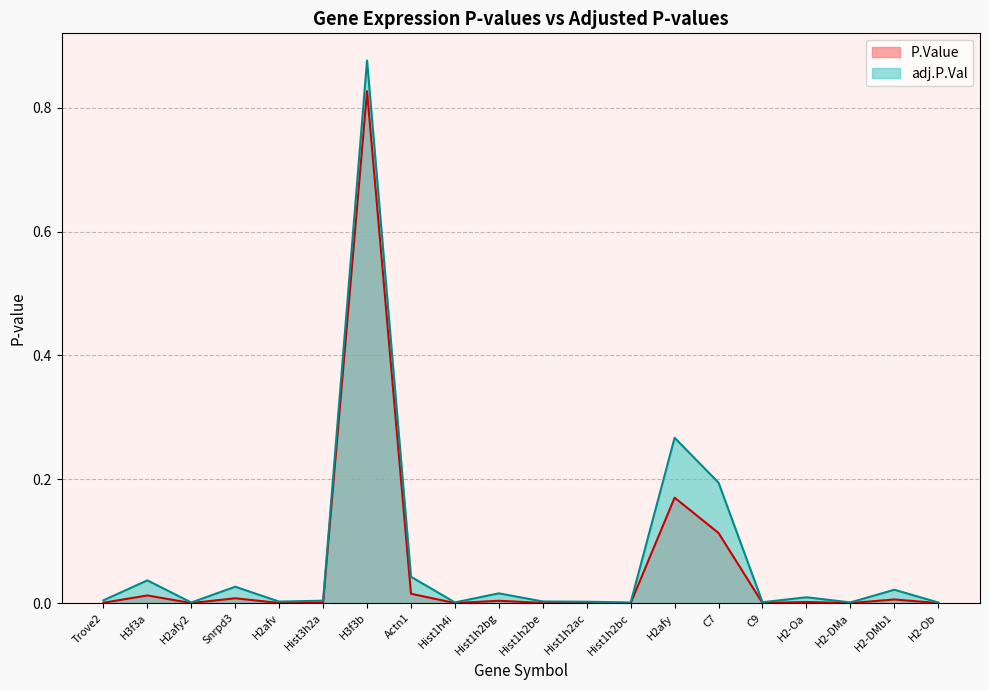

True or false: adj.P.Val has more than 2 interior local peaks.

True